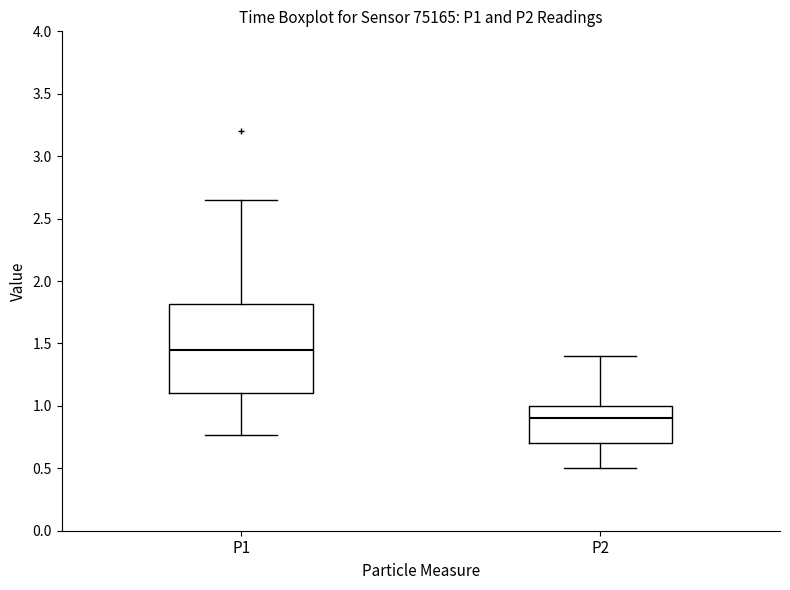

Reading left to right, transcribe this box plot: for each box, give where its median line is, the range the box spans, and where its two whiskers end, as read against the y-axis. The values are not printed on the chart, so give them approximately, as read against the axis.

P1: median 1.45, box 1.10 to 1.80, whiskers 0.75 to 2.65
P2: median 0.90, box 0.70 to 1.00, whiskers 0.50 to 1.40